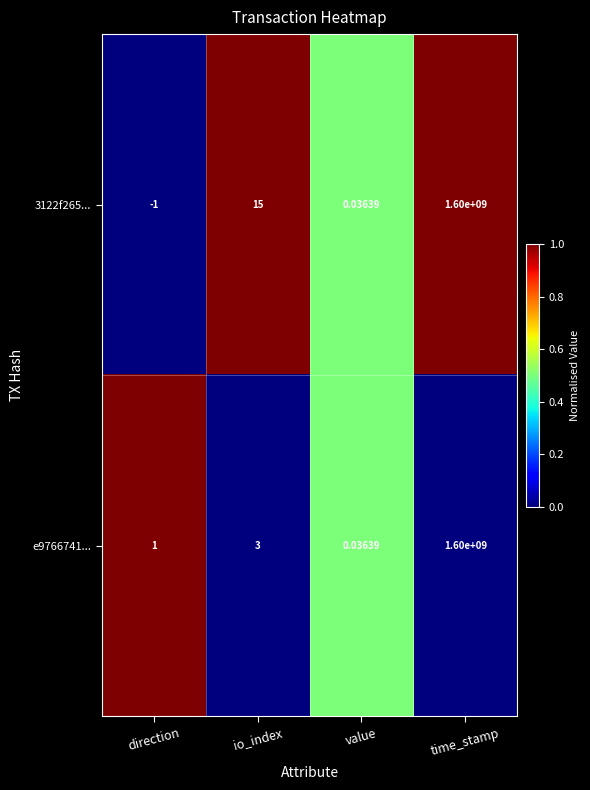

What is the maximum value shown in the chart?

1600000000.0